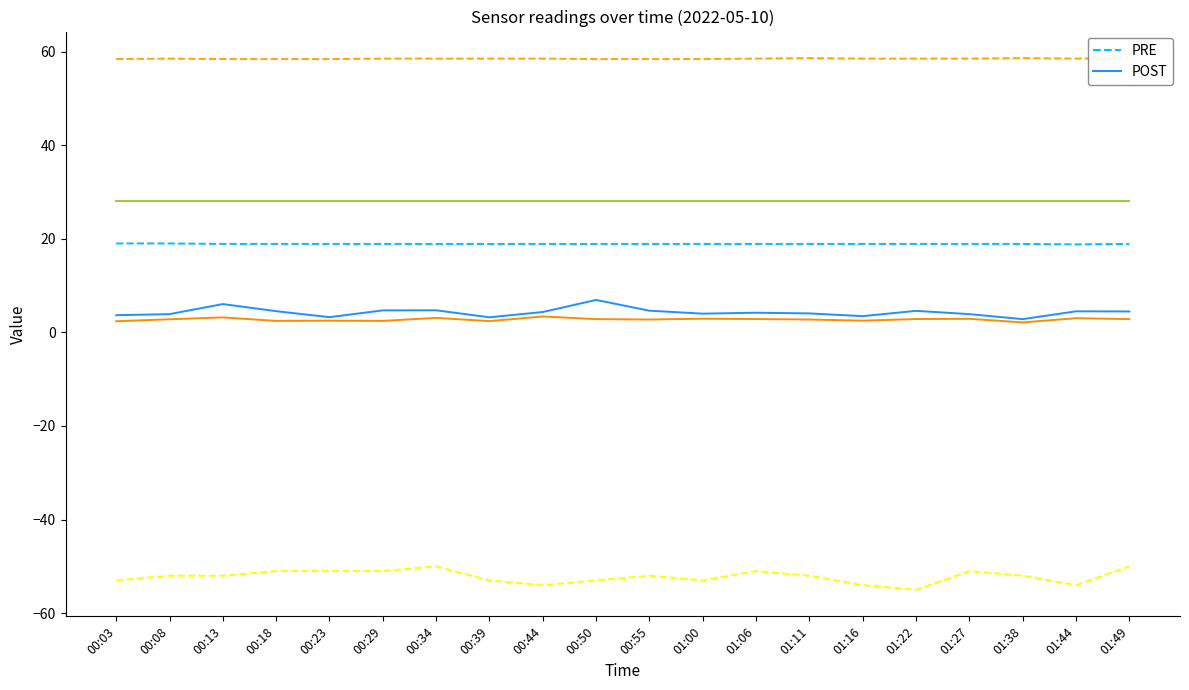

List the labels in order of Min_cycle (POST) value, smallest first.

00:03, 00:08, 00:13, 00:18, 00:23, 00:29, 00:34, 00:39, 00:44, 00:50, 00:55, 01:00, 01:06, 01:11, 01:16, 01:22, 01:27, 01:38, 01:44, 01:49